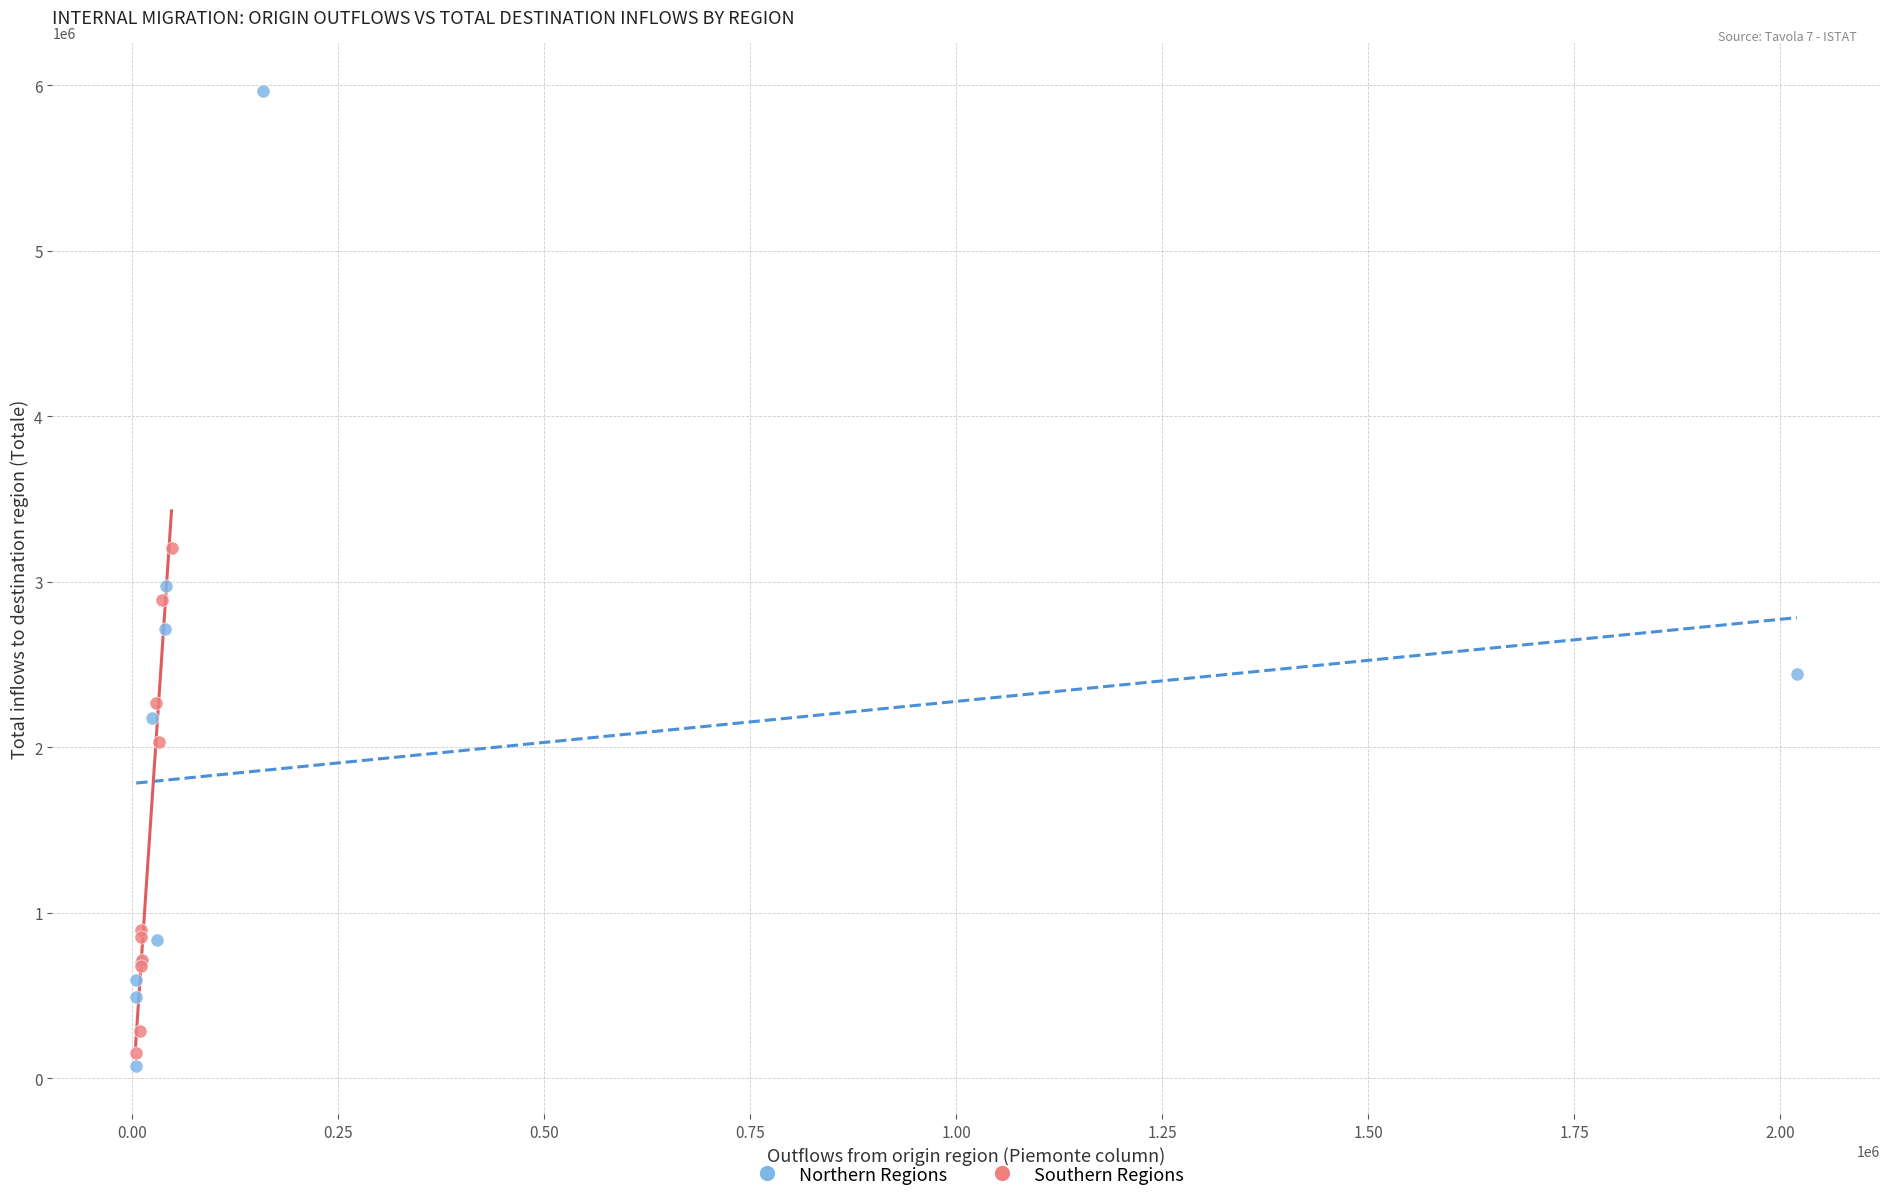

Which series reaches the maximum Y coordinate?

Northern Regions